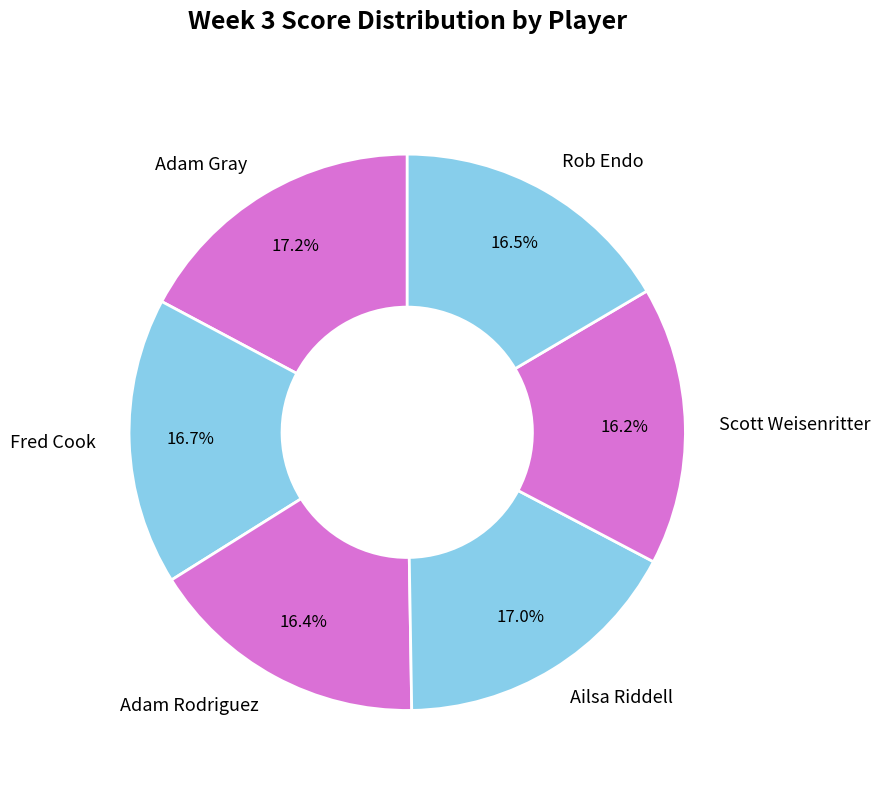

What portion of the pie excludes Scott Weisenritter?

83.8%